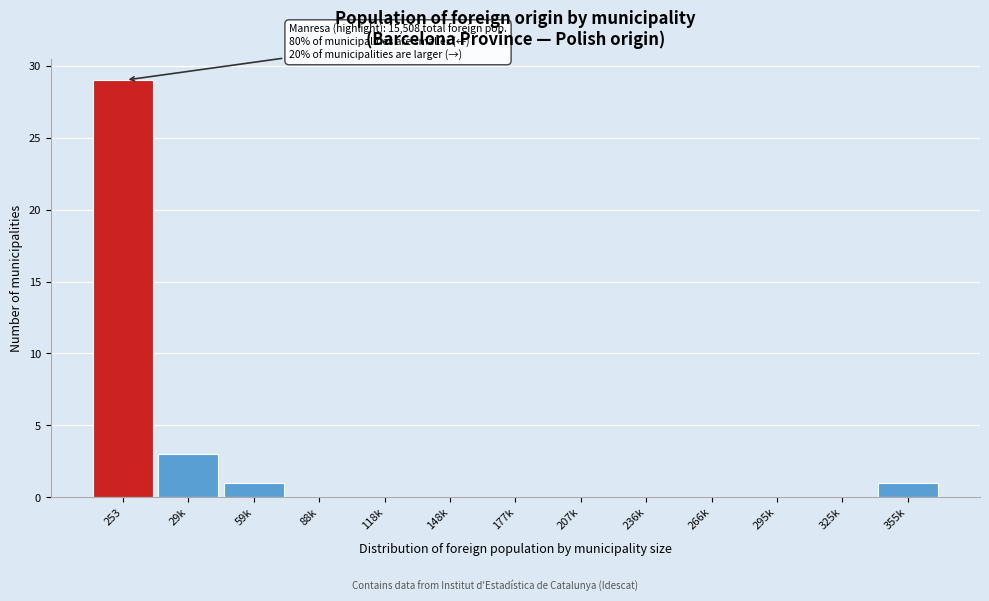

Reading right to left, list all the values displayed in this chart.

355k=1	325k=0	295k=0	266k=0	236k=0	207k=0	177k=0	148k=0	118k=0	88k=0	59k=1	29k=3	253=29